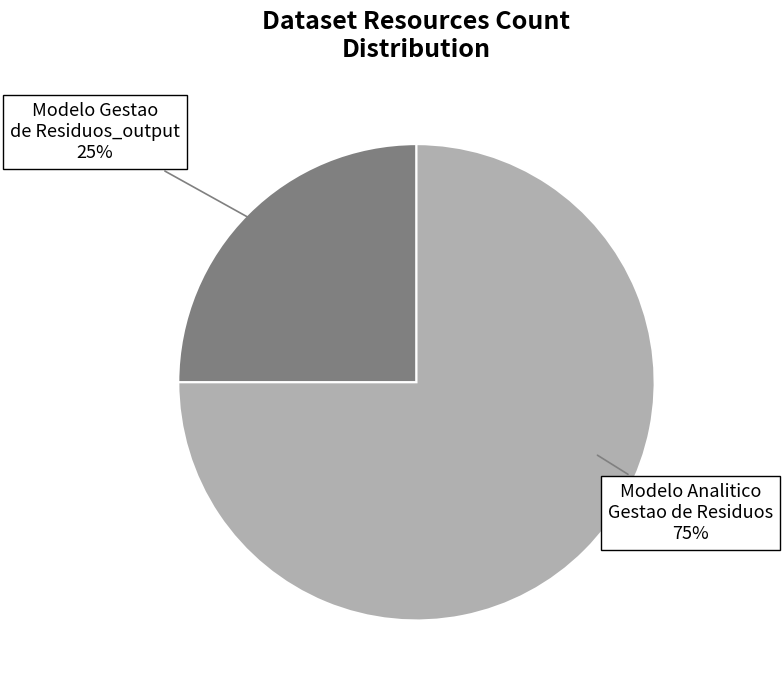

Is there a majority slice in this chart?

Yes